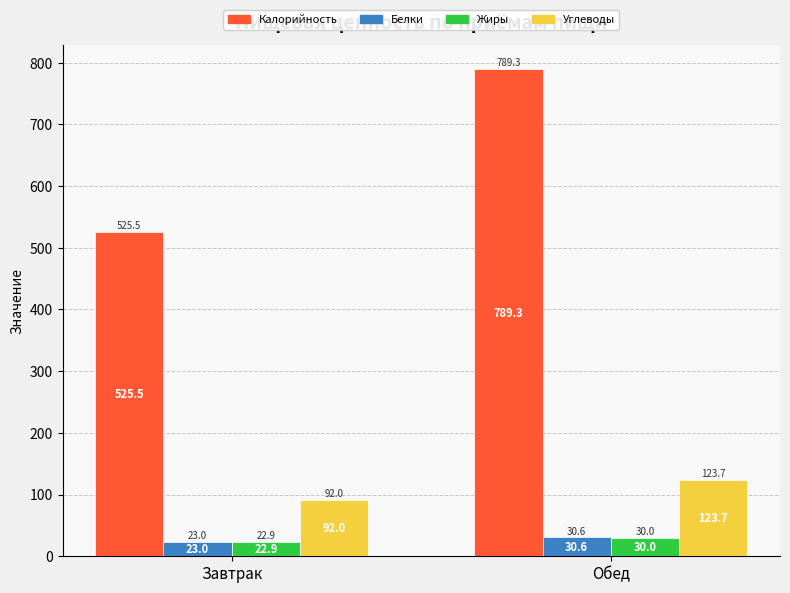

What is the label of the 2nd bar from the right?

Завтрак